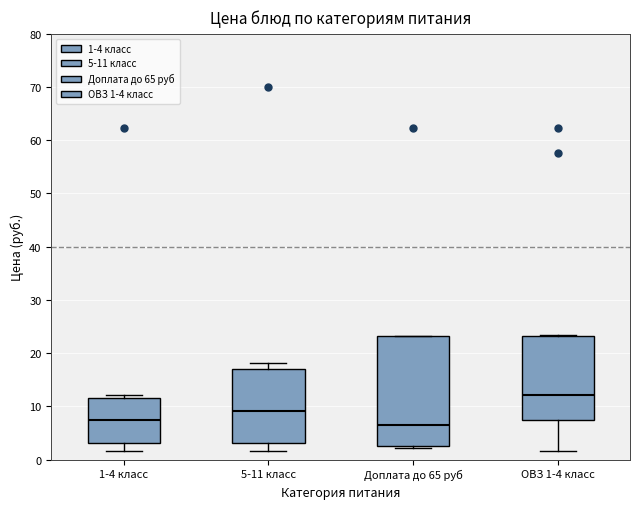

Where is the upper edge of the box for 1-4 класс on the y-axis? The values are not printed on the chart, so give them approximately, as read against the axis.

12